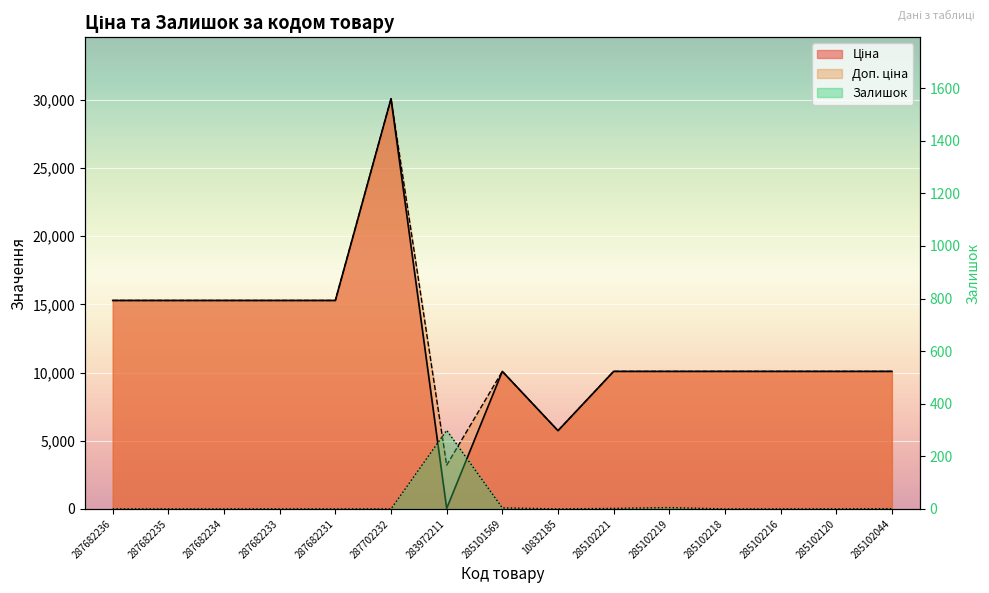

Which series has the largest total across all categories?

Доп. ціна